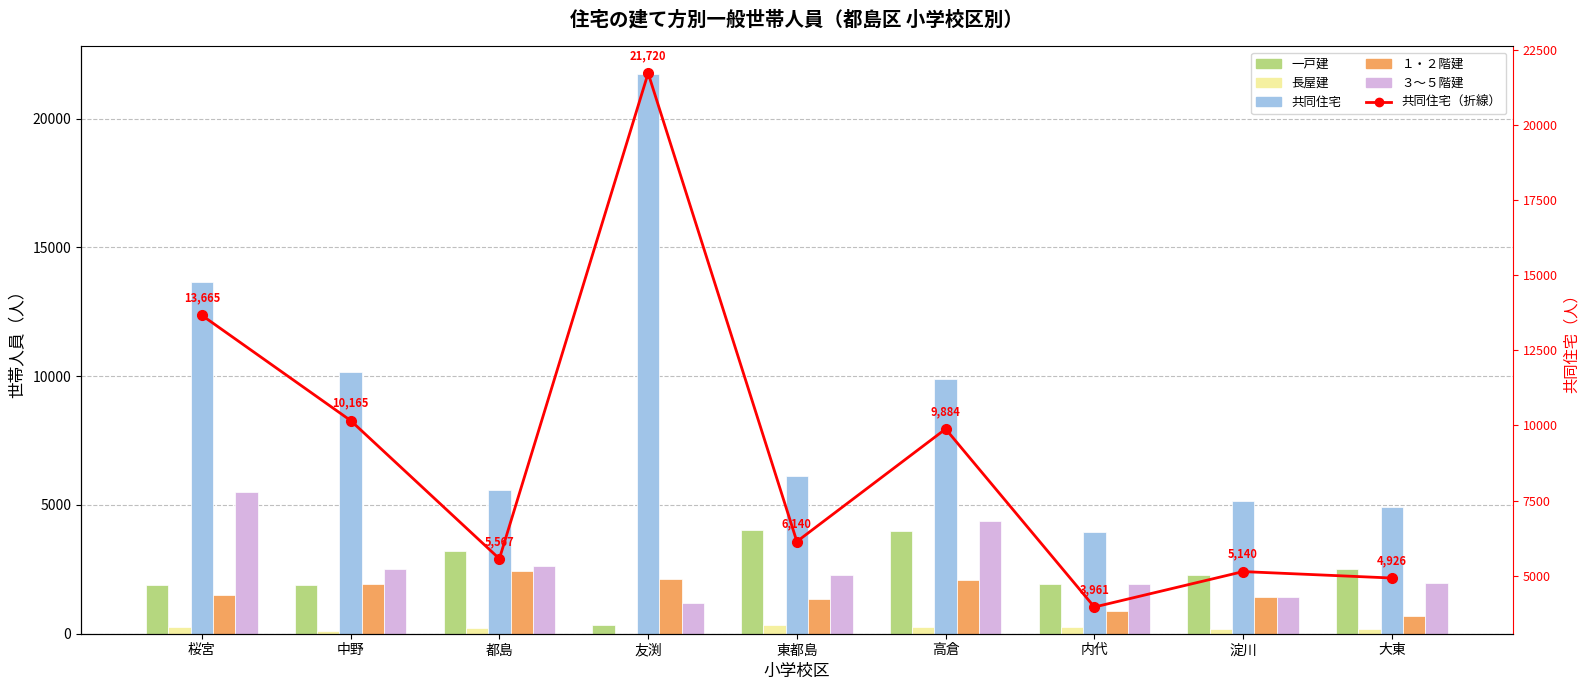

Count the number of data series in this chart.

6